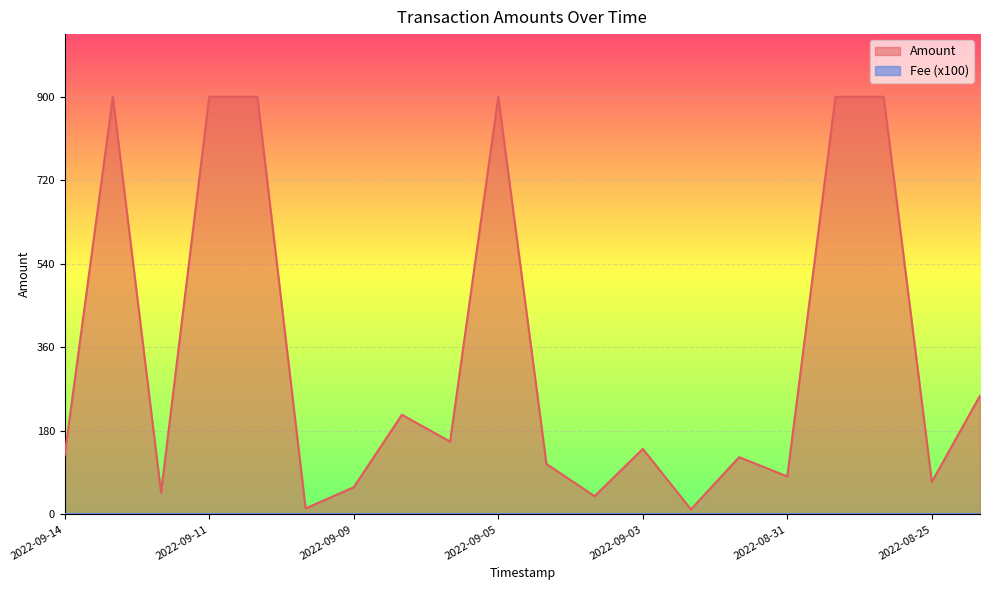

What is the value of the 4th point from the left?

900.0